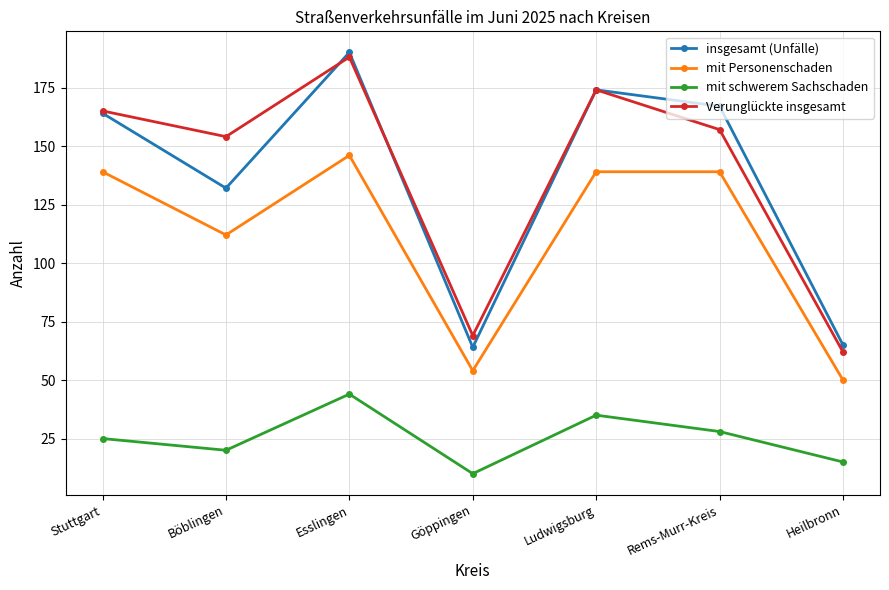

At how many categories does at least one series exceed 130?

5